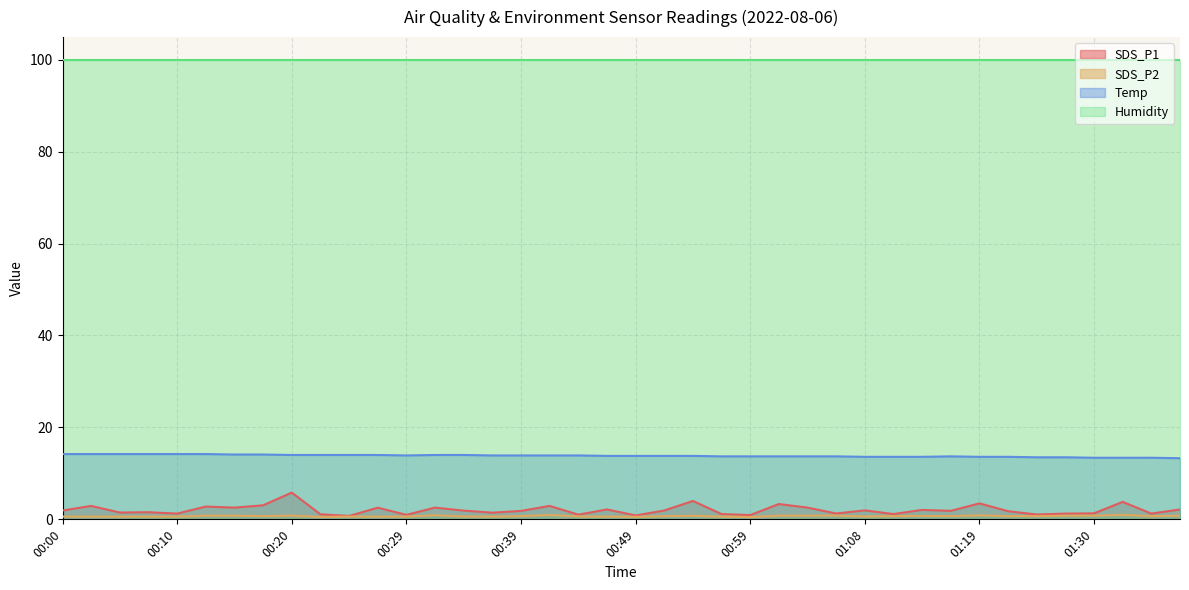

In SDS_P1, how many points are lower than both neighbors (excluding endpoints)?

14